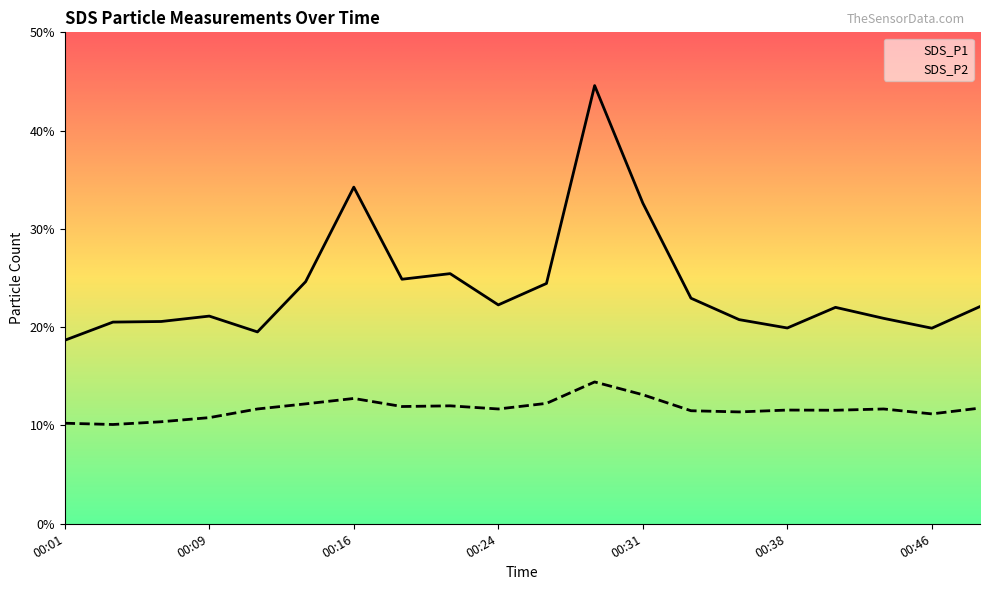

How many distinct data groups are displayed?

2